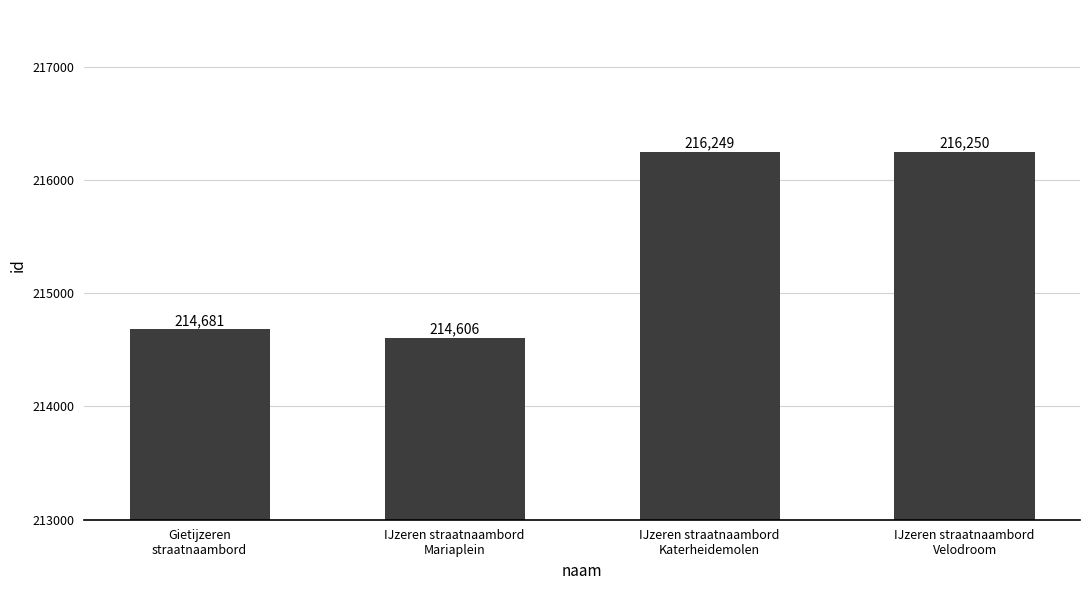

Rank the categories by value from highest to lowest.

IJzeren straatnaambord
Velodroom, IJzeren straatnaambord
Katerheidemolen, Gietijzeren
straatnaambord, IJzeren straatnaambord
Mariaplein